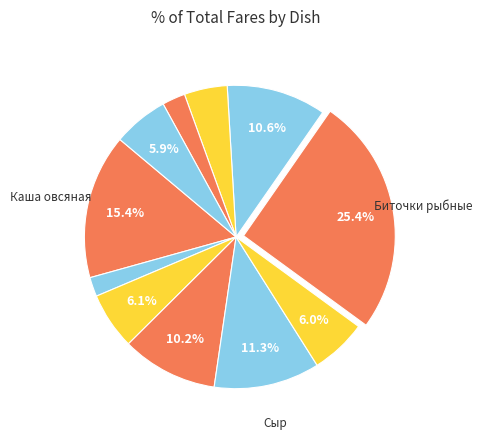

How many slices are in this pie chart?

11